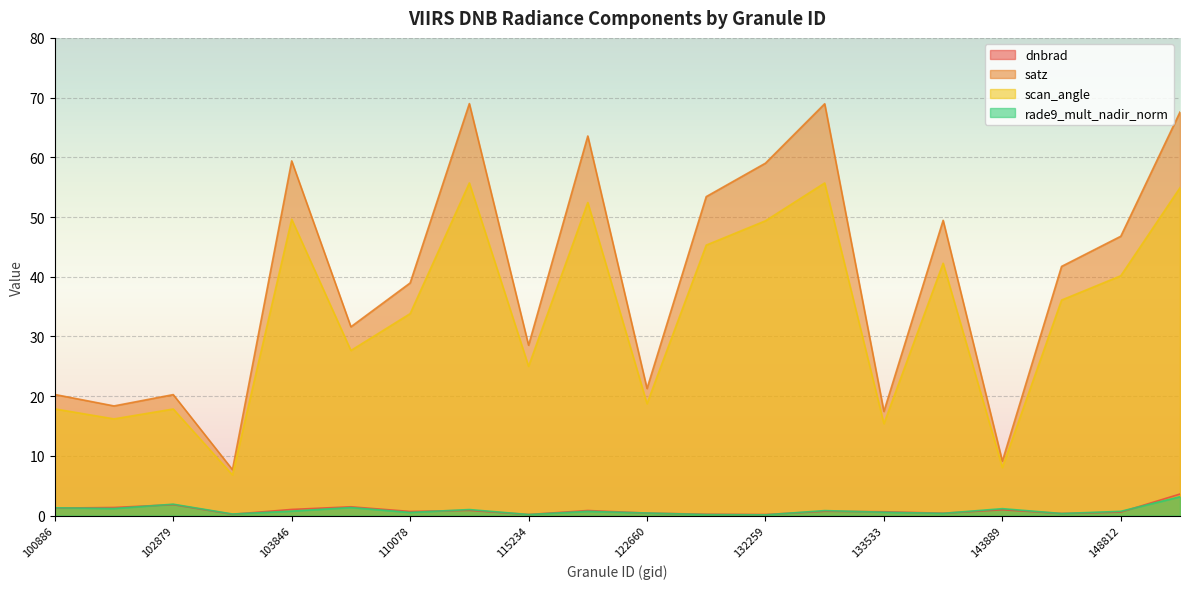

How many series are shown in this chart?

4